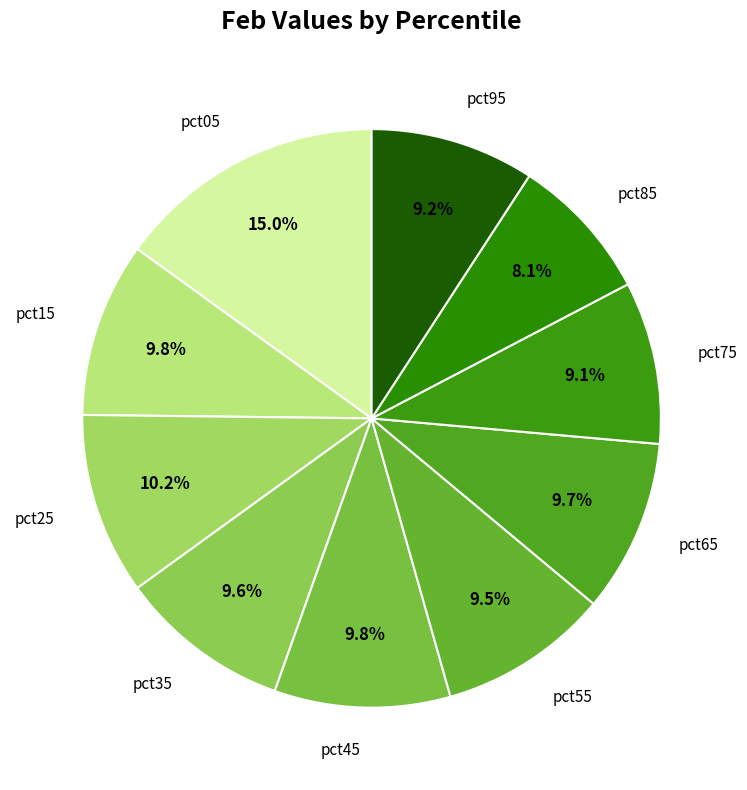

Count the number of slices in the pie.

10